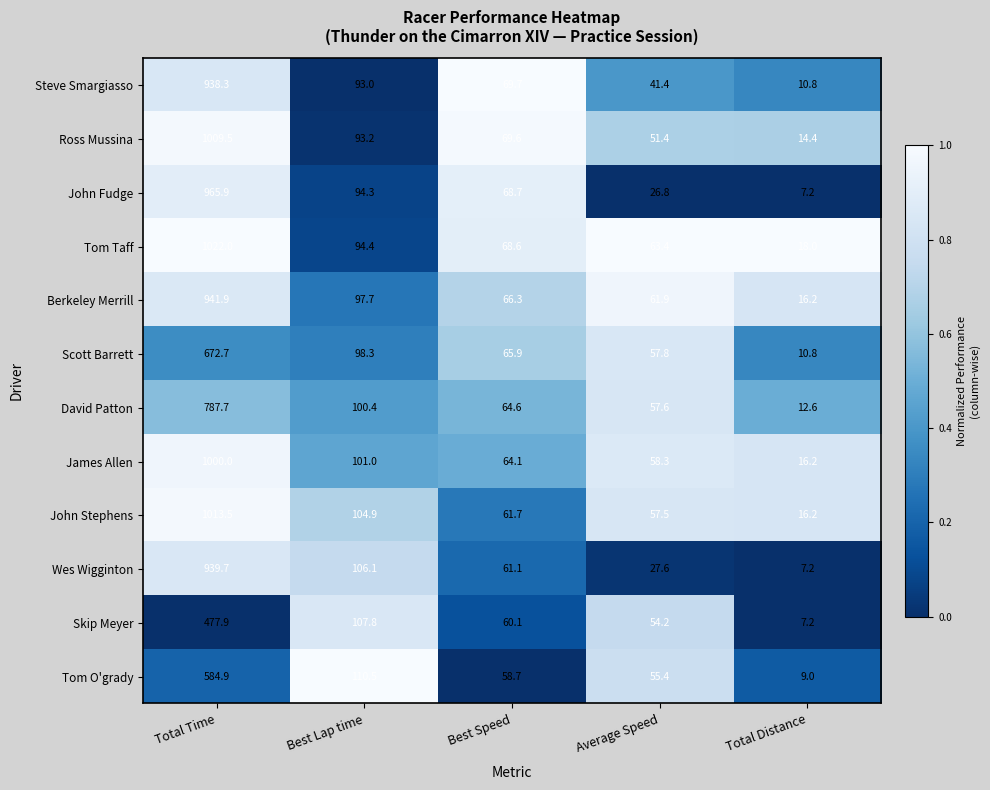

Is it true that Skip Meyer equals 93.9 at Best Speed?

False